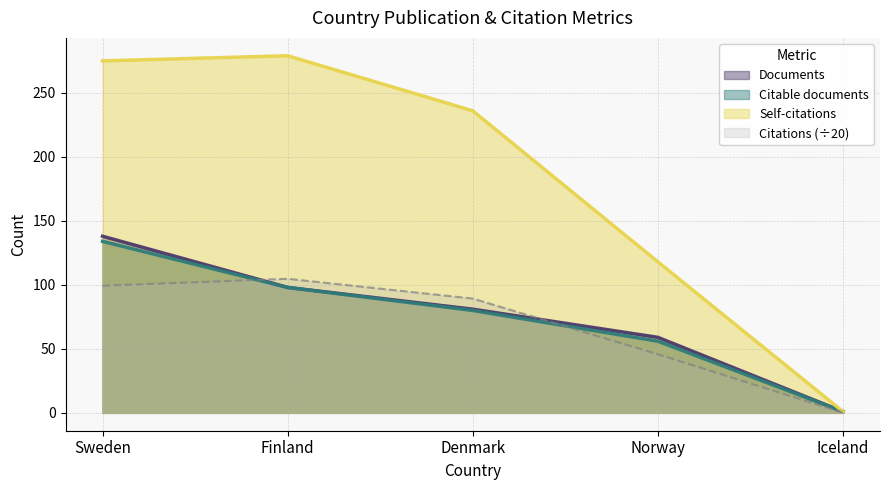

What is the value of the Citations point at the 2nd from the left?

104.8